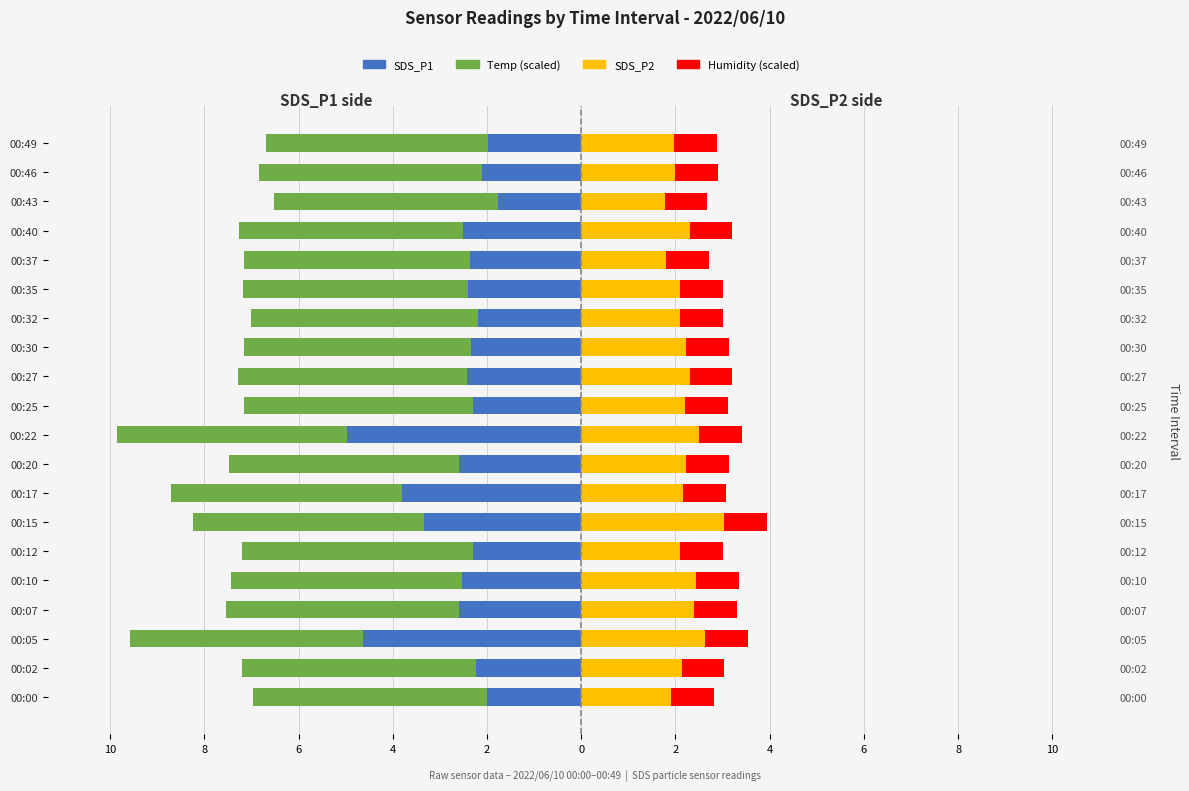

The value of Humidity (scaled) at 10 is 0.9. True or false?

False